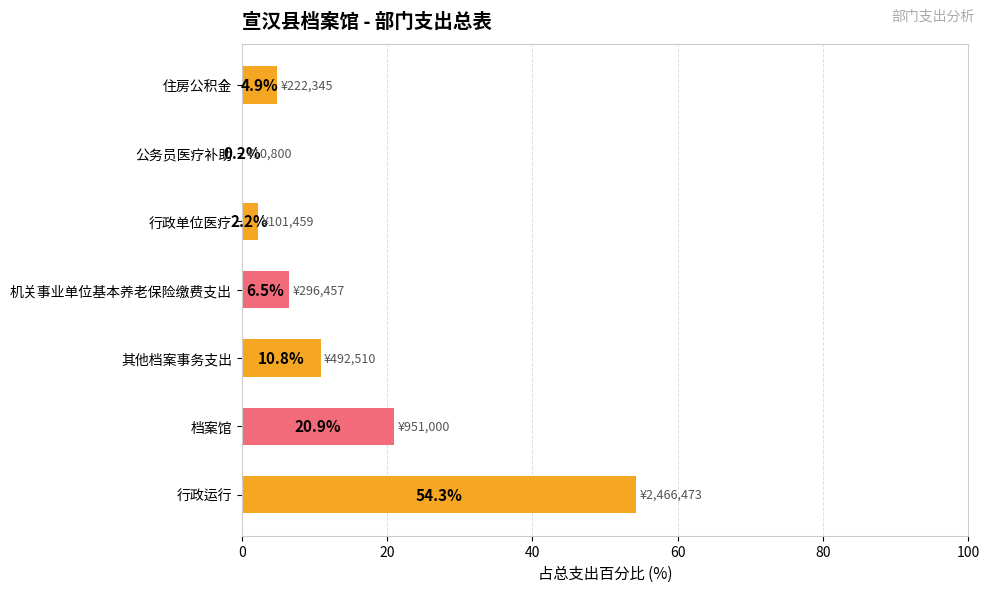

What is the sum of the values at 住房公积金 and 行政单位医疗?

7.1